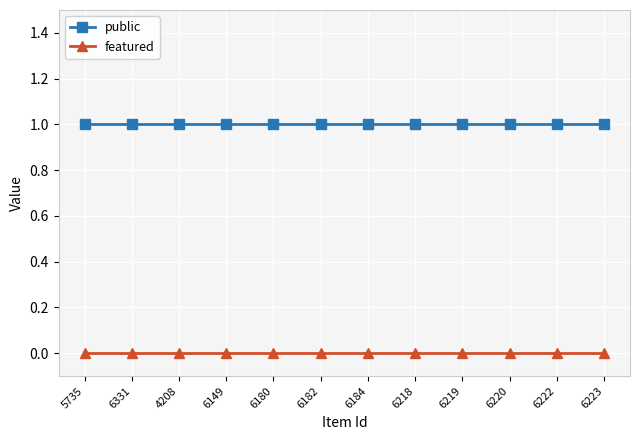

Is the value of featured at 6222 greater than the value of public at 6220?

No